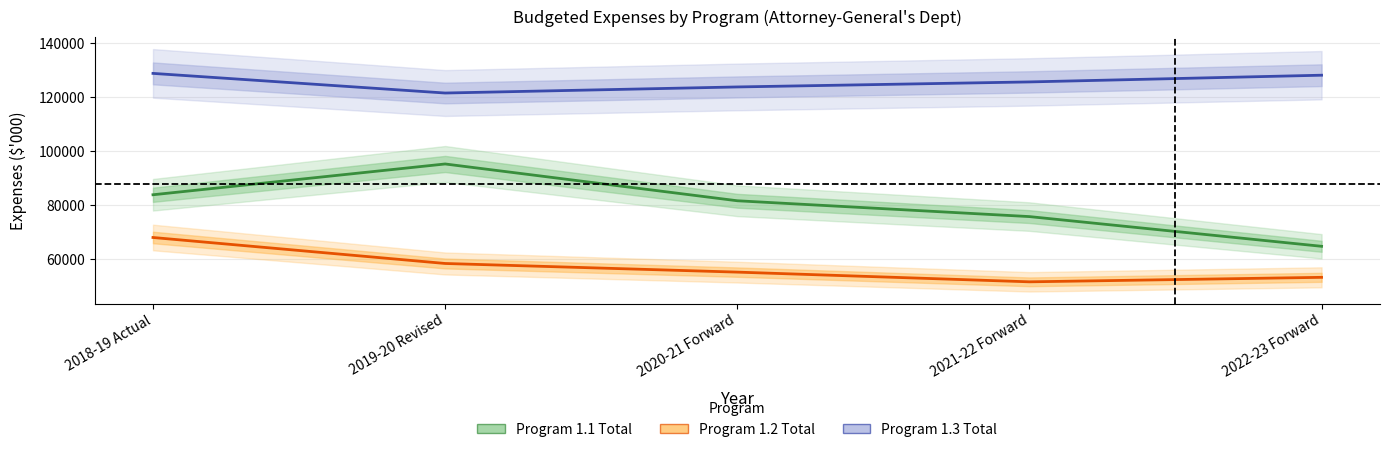

True or false: Program 1.2 Total has a value of 51487.0 at 2021-22 Forward.

True